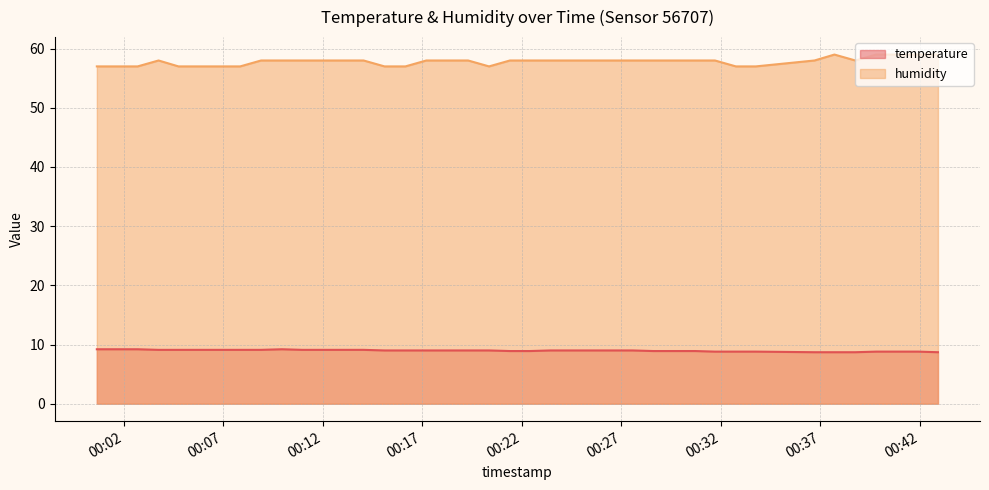

True or false: temperature has a value of 12.7 at 2023-05-03T00:24:30.

False